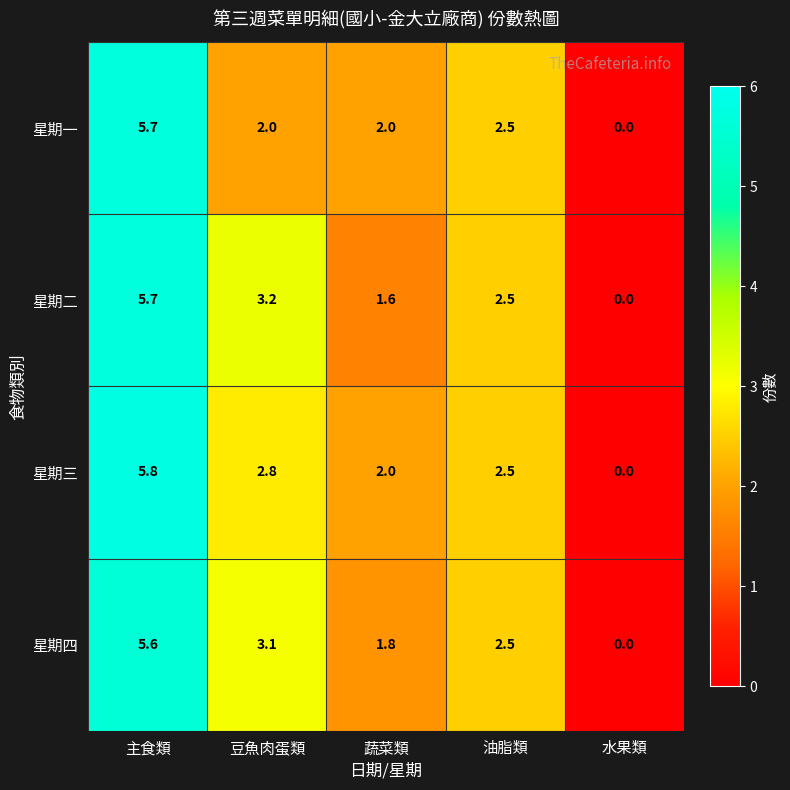

Is the value of 星期四 at 主食類 greater than the value of 星期三 at 油脂類?

Yes